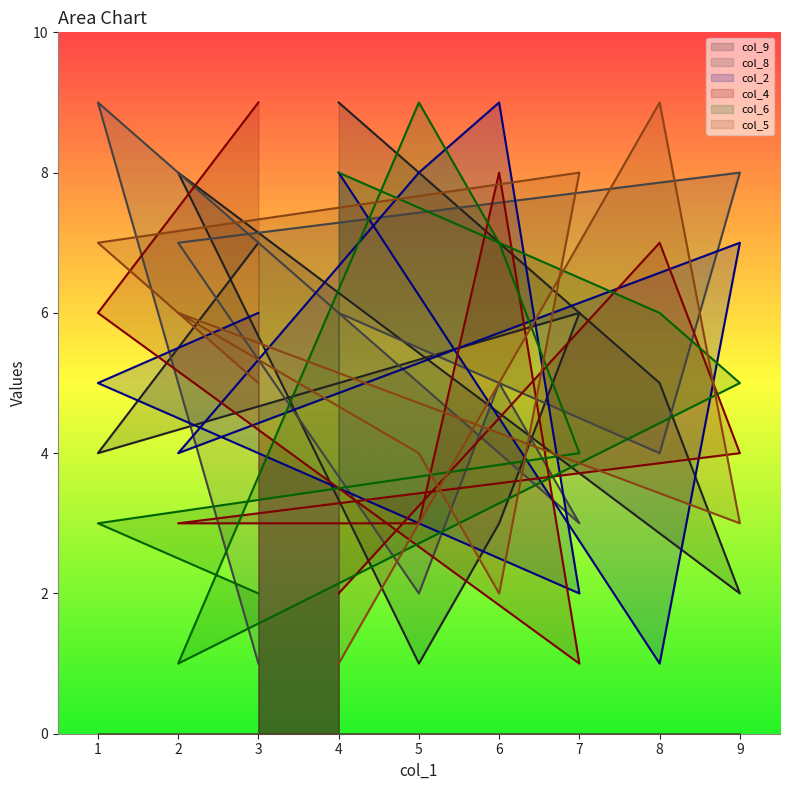

Reading left to right, extract all data points from this chart.

col_9: 4=9	8=5	9=2	2=8	5=1	6=3	7=6	1=4	3=7
col_8: 4=6	8=4	9=8	2=7	5=2	6=5	7=3	1=9	3=1
col_2: 4=8	8=1	9=7	2=4	5=8	6=9	7=2	1=5	3=6
col_4: 4=2	8=7	9=4	2=3	5=3	6=8	7=1	1=6	3=9
col_6: 4=8	8=6	9=5	2=1	5=9	6=7	7=4	1=3	3=2
col_5: 4=1	8=9	9=3	2=6	5=4	6=2	7=8	1=7	3=5